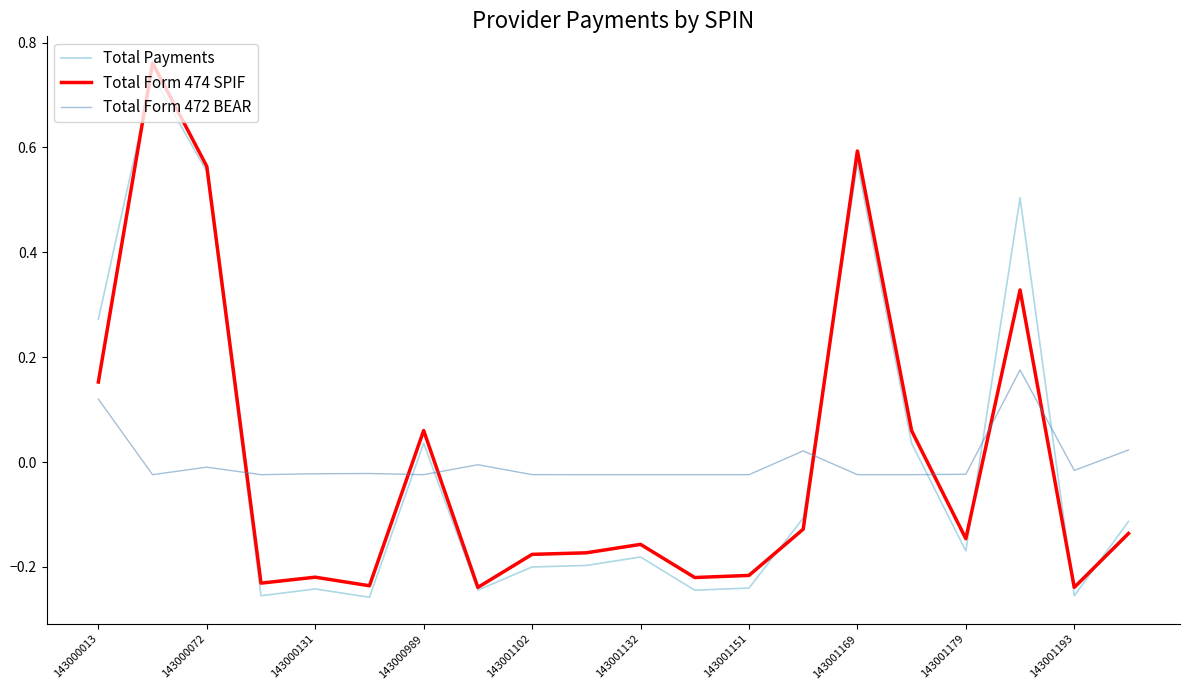

How many intersections are there between Total Payments and Total Form 472 BEAR?

7